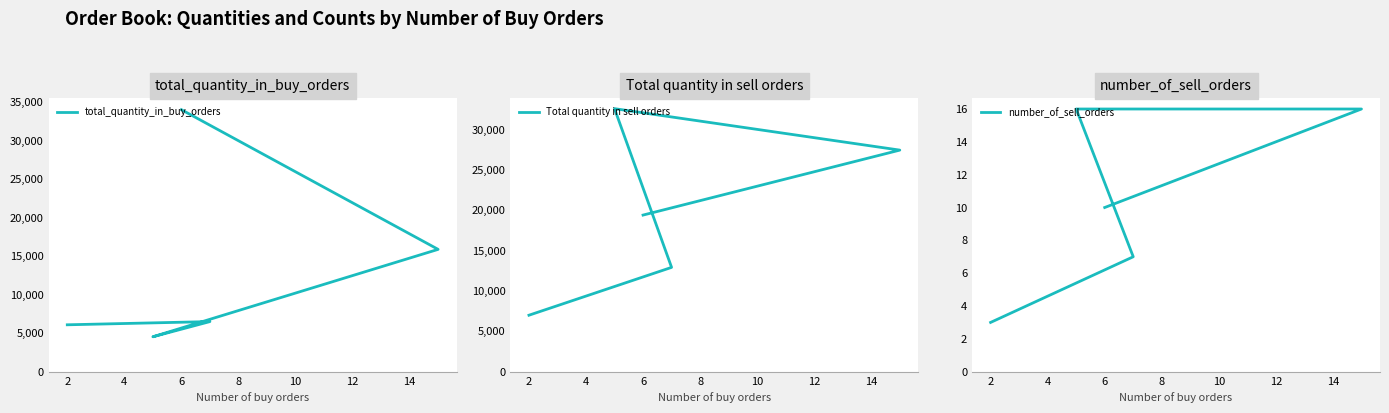

How many values in the total_quantity_in_buy_orders series are below 6500?

2